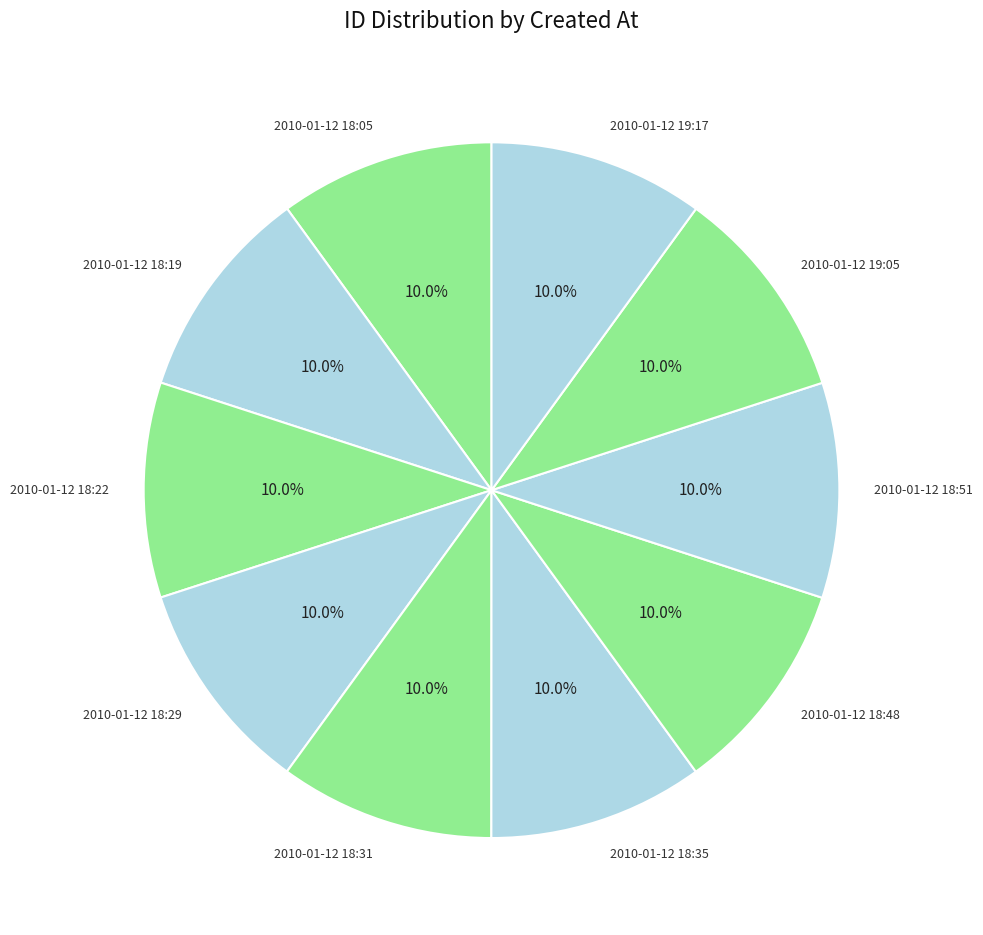

How many slices are in this pie chart?

10